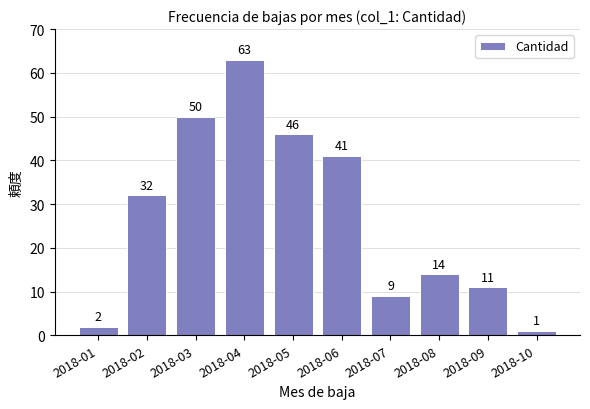

Reading left to right, what are all the values shown in this chart?

2	32	50	63	46	41	9	14	11	1